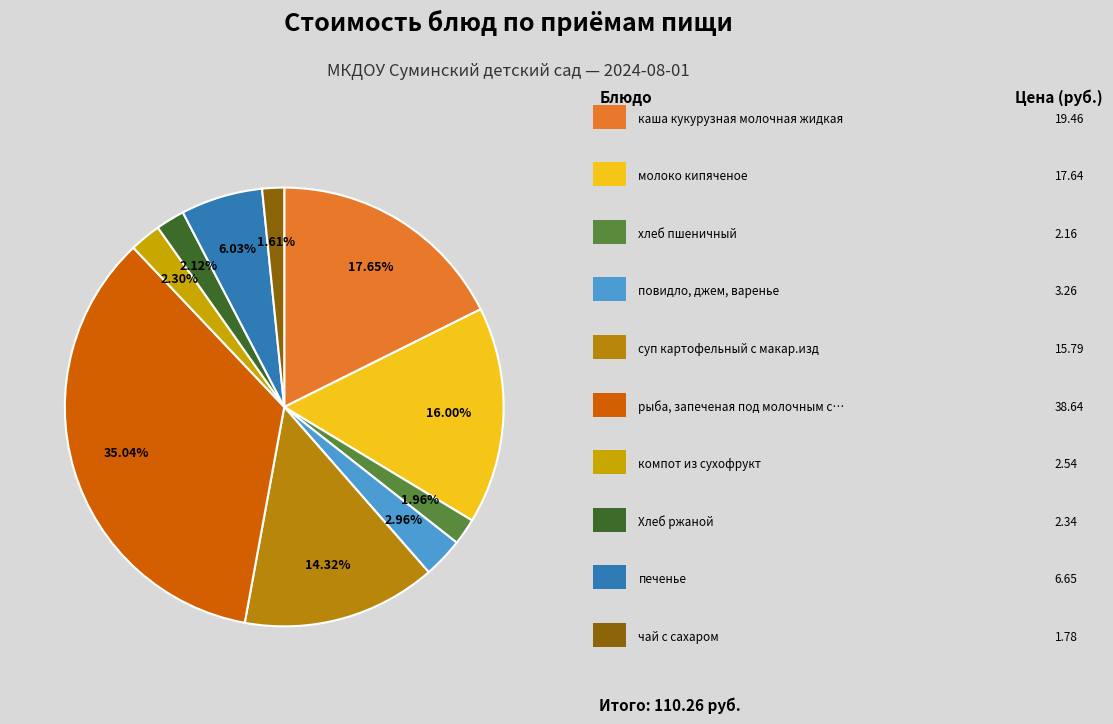

Count the number of slices in the pie.

10